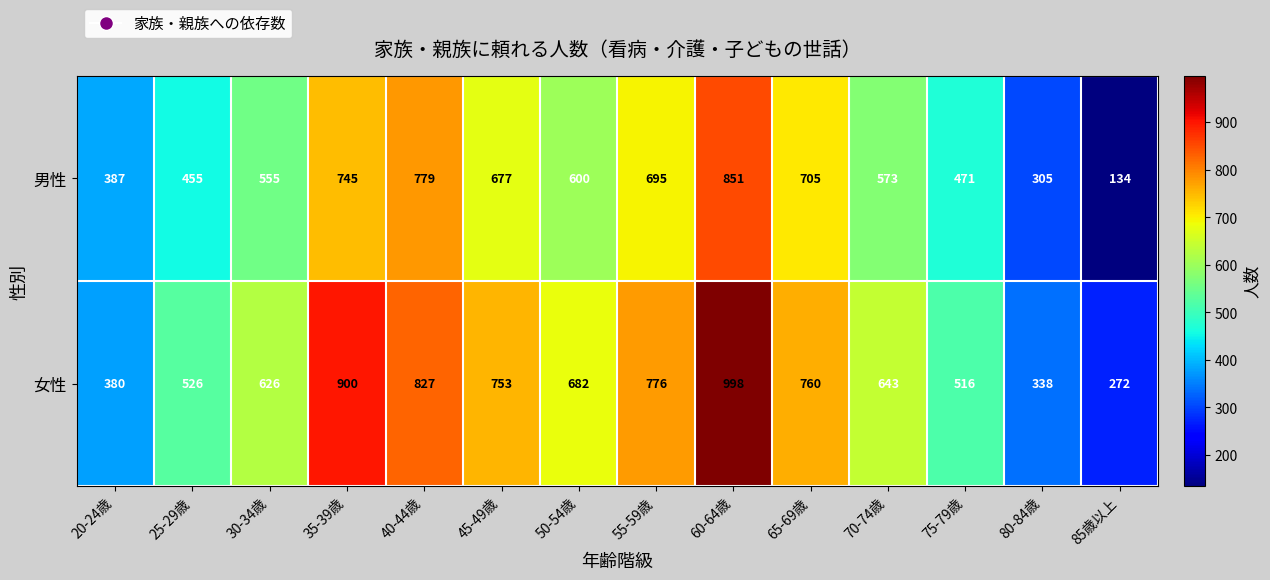

What is the approximate value of 女性 at 50-54歳, to the nearest 100?

700